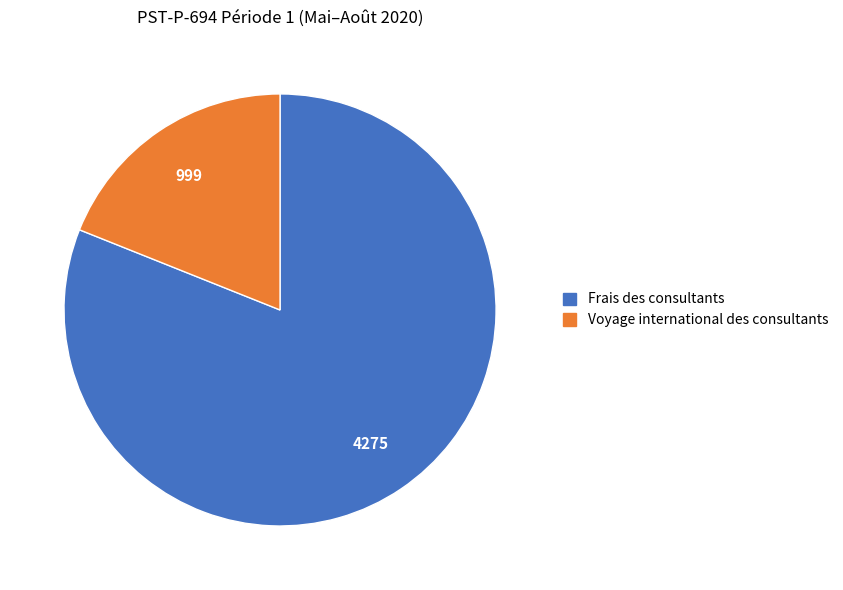

Is there any slice that represents more than half of the pie?

Yes